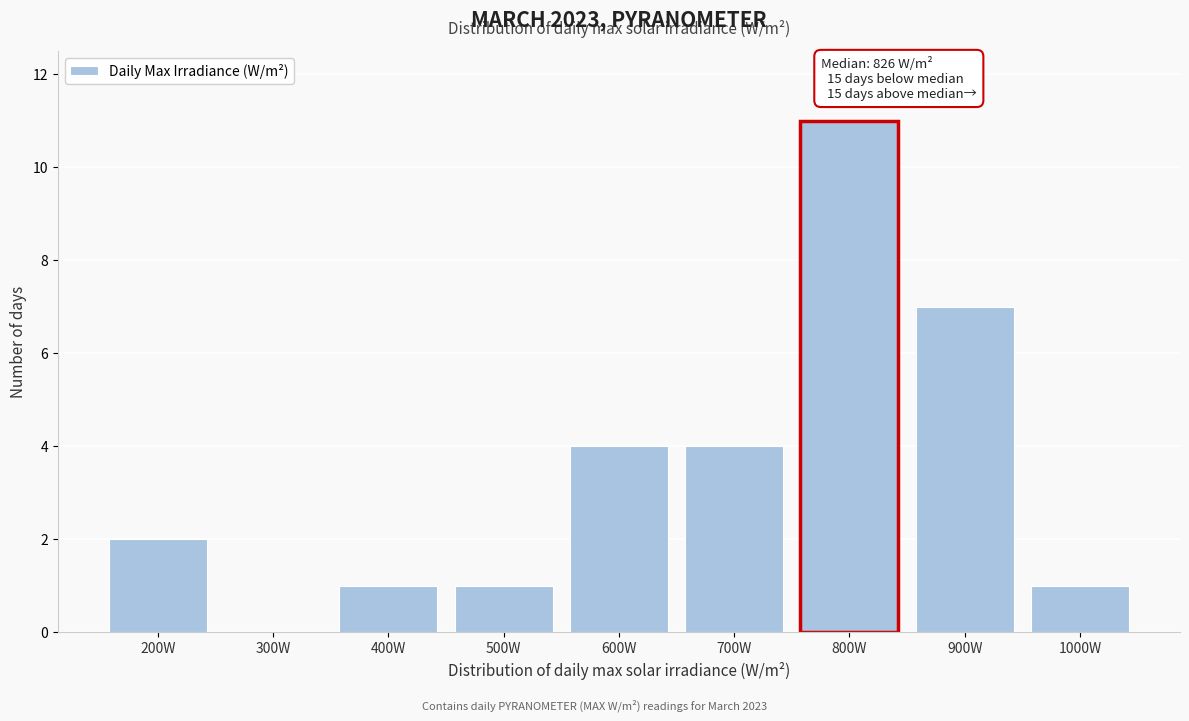

Reading left to right, transcribe all the data shown in this chart.

200W=2	300W=0	400W=1	500W=1	600W=4	700W=4	800W=11	900W=7	1000W=1